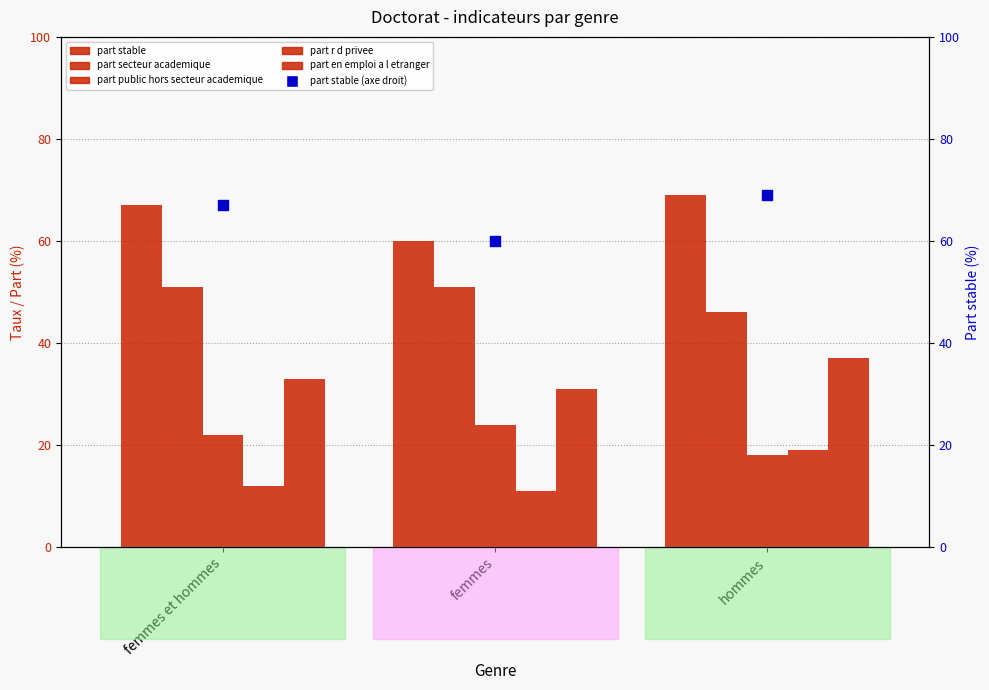

At which category is the sum across all series the highest?

hommes